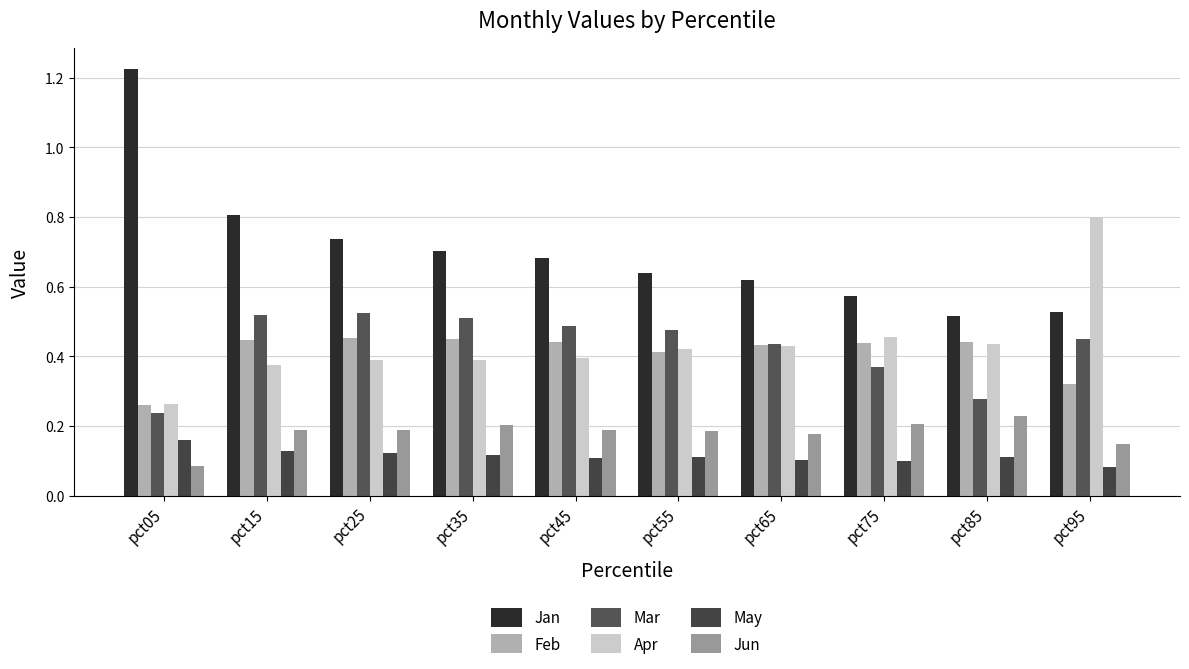

How many groups of bars are there?

10